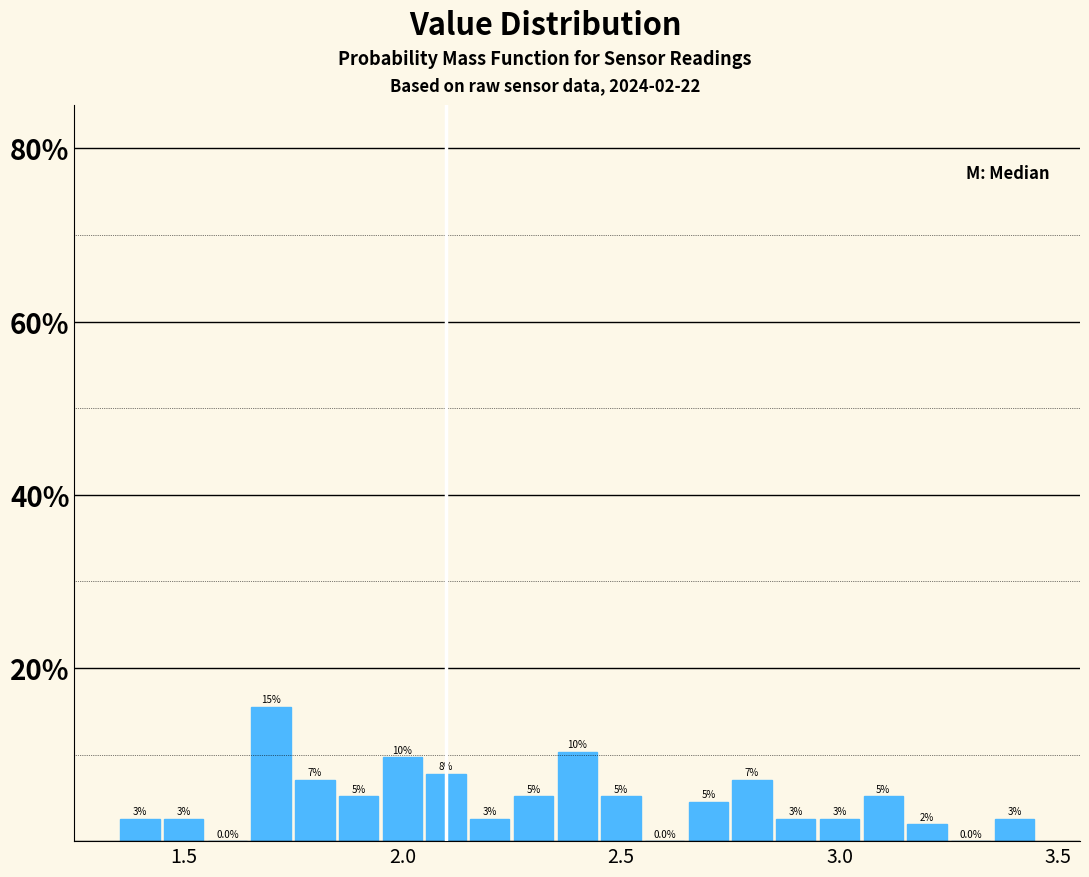

Read against the x-axis, roughly where is the centre of the tallest bar?

1.70